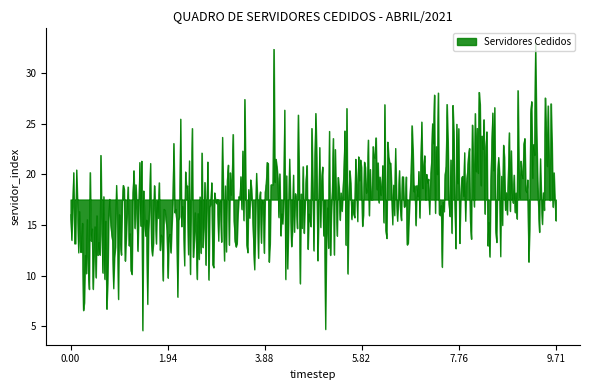

What is the difference between the maximum and minimum values?

28.4